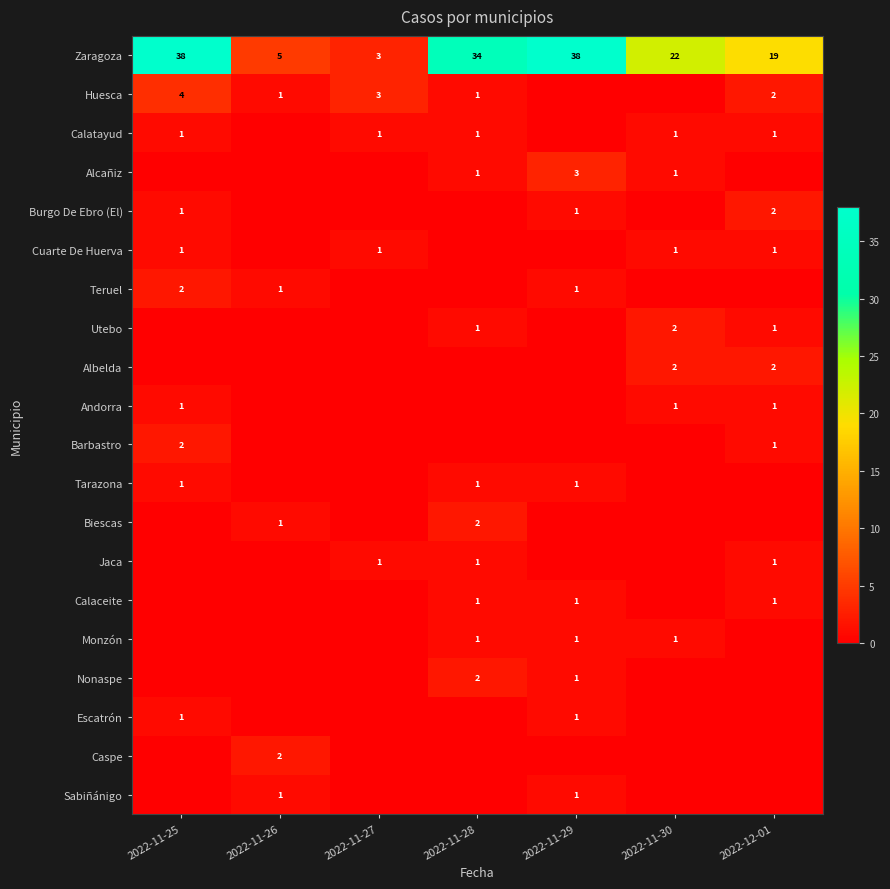

The Andorra series shows 0 at 2022-11-30. True or false?

False